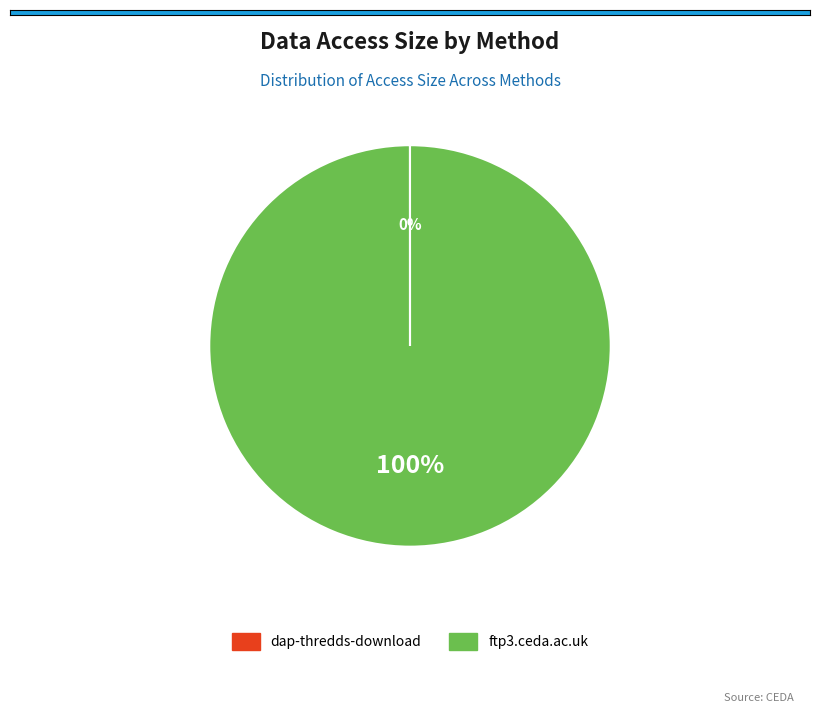

To the nearest percent, what is the average slice percentage?

50%